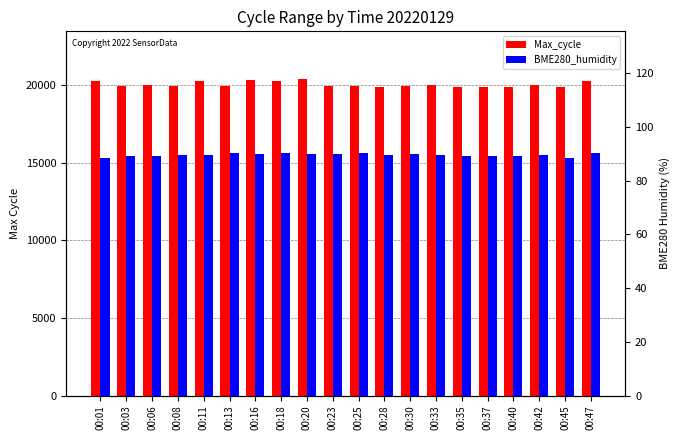

What is the spread (max minus min) of values at 00:20?

20327.2